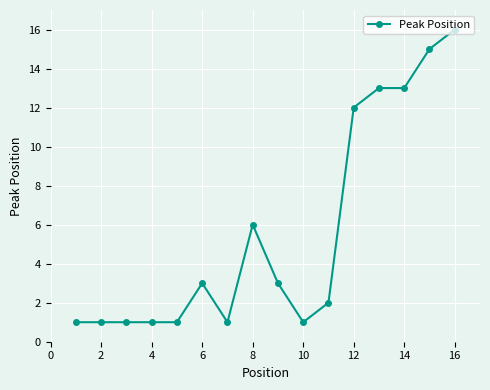

Does the chart have visible grid lines?

Yes